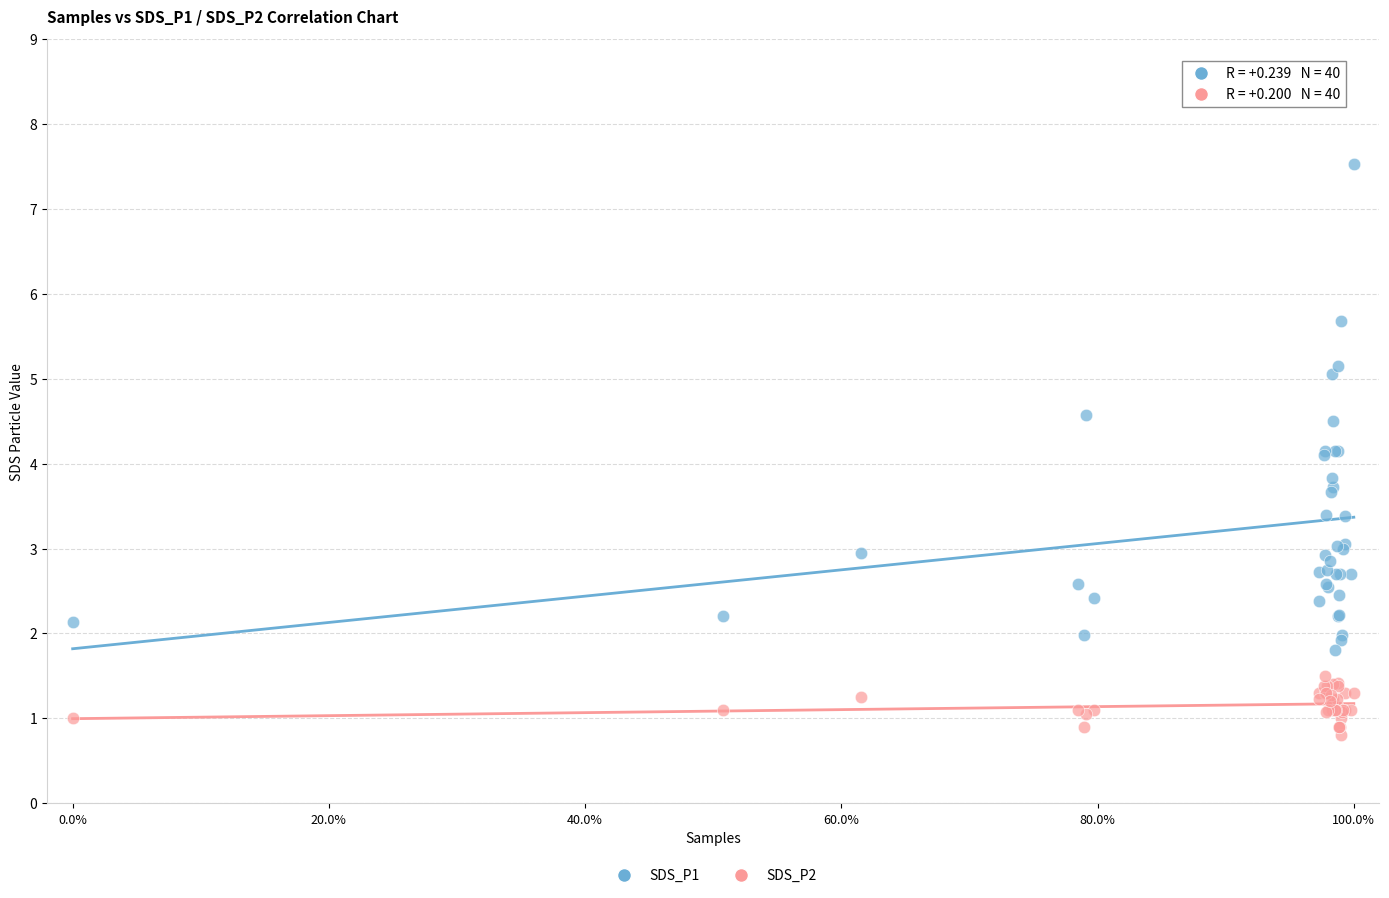

What is the X range (max minus min) for the scatter plot?

100.0